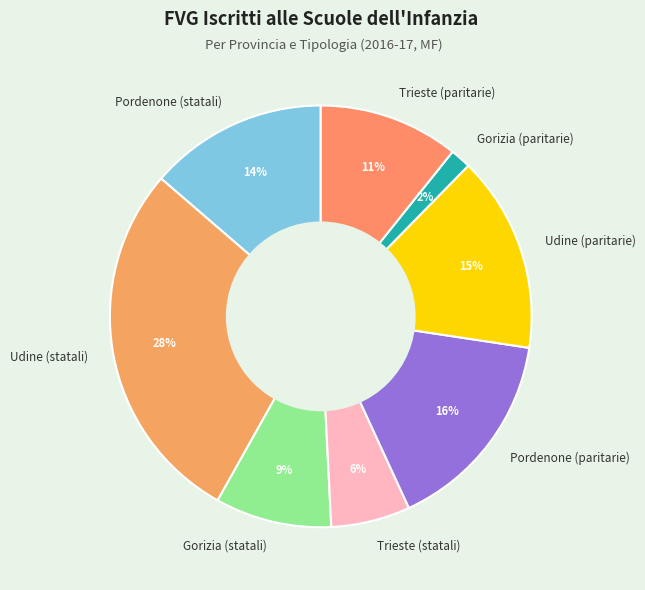

The Pordenone (paritarie) slice represents 4% of the pie. True or false?

False